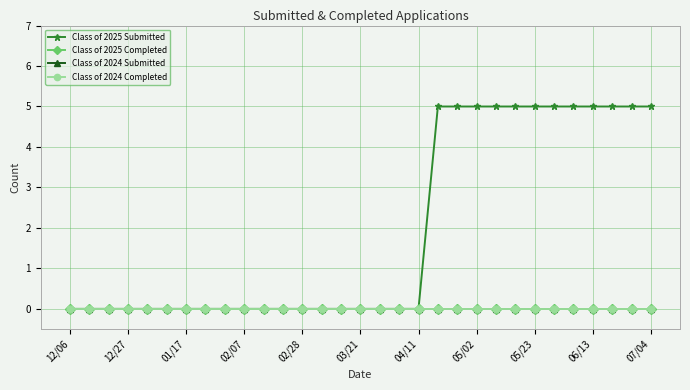

At which label is Class of 2025 Completed closest to 0?

12/06